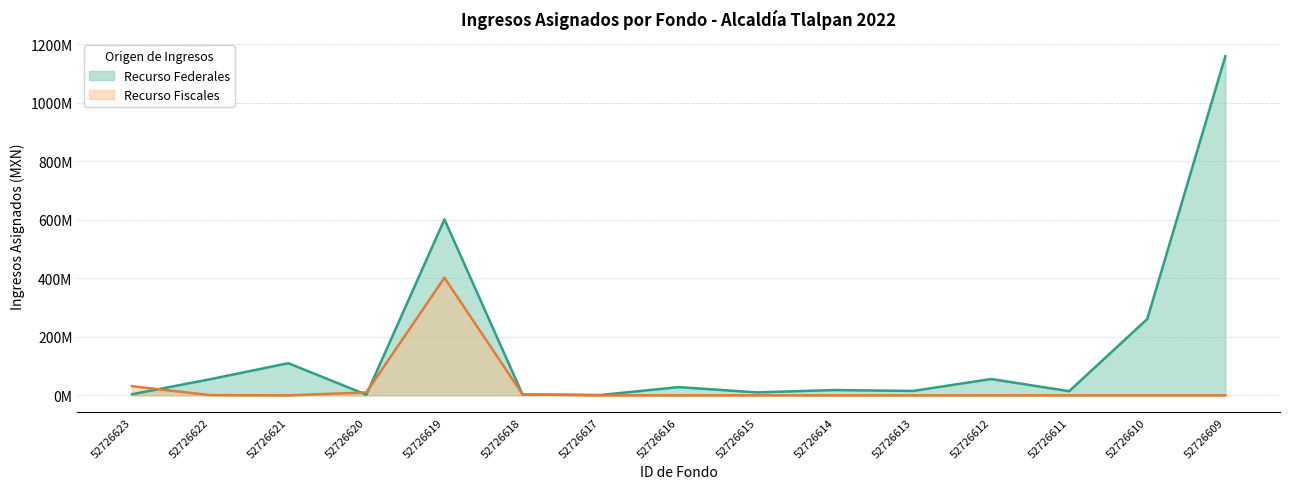

What is the difference between the maximum and second lowest values in the Recurso Fiscales series?

401775397.0